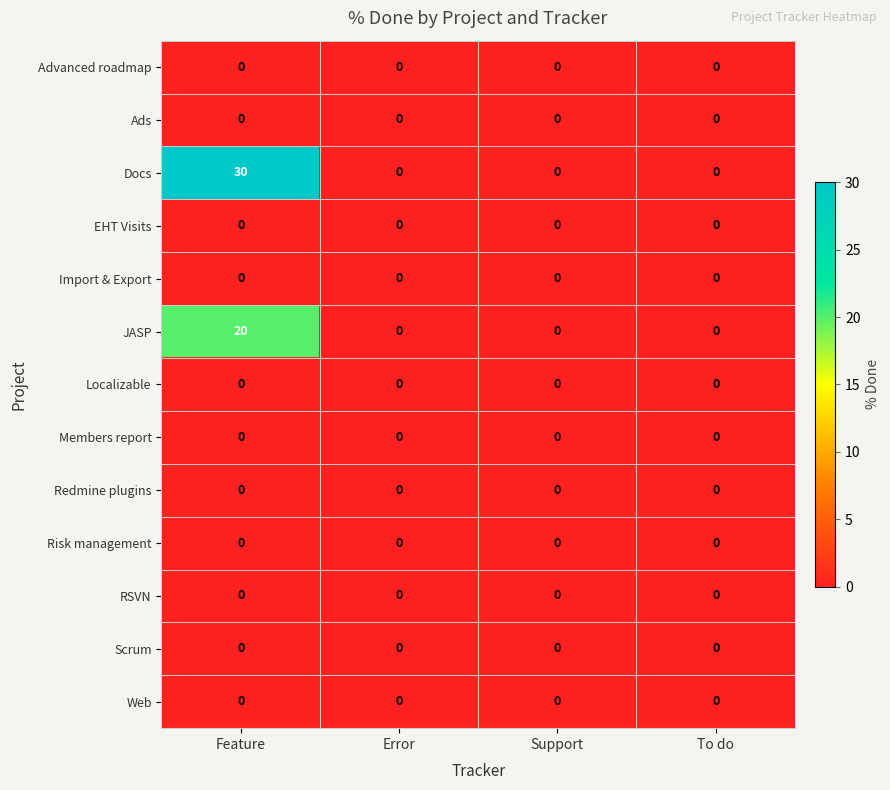

Between Feature and Error, which series saw the biggest shift?

Docs